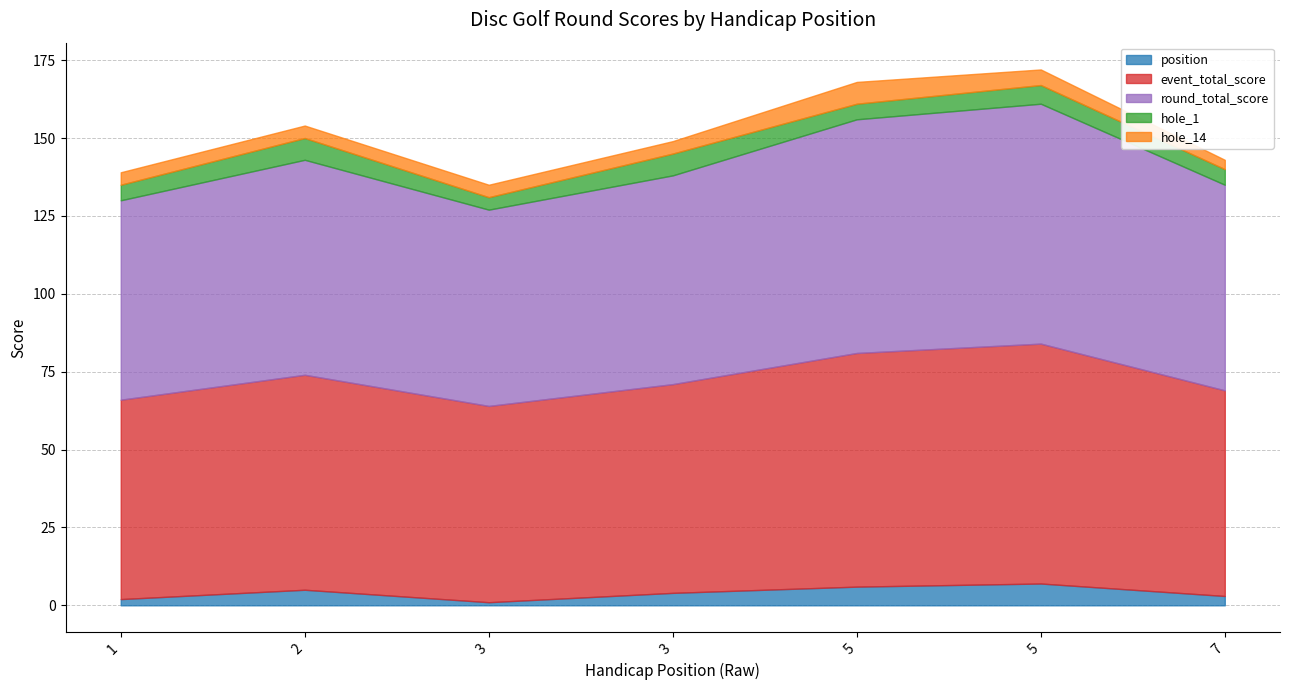

What value does the event_total_score series have at 7, to the nearest 10?

70